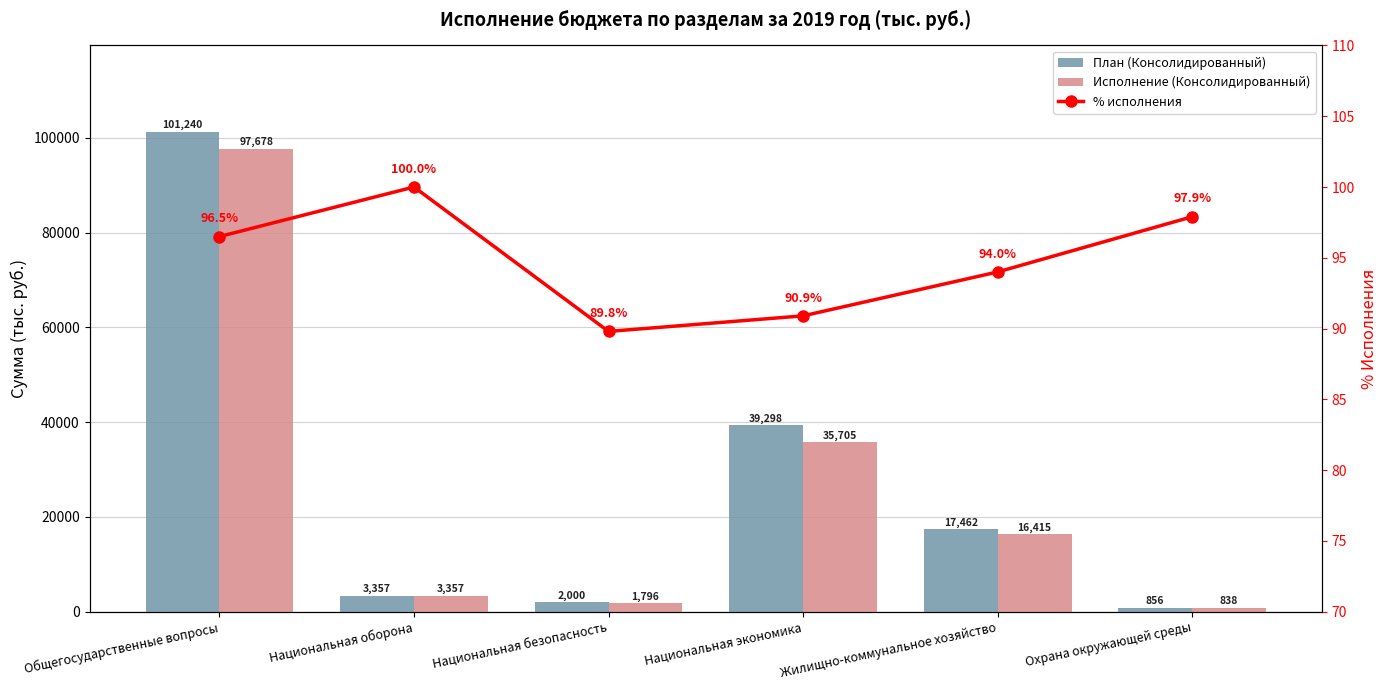

Reading left to right, transcribe all the data shown in this chart.

План (Консолидированный): Общегосударственные вопросы=101239.9	Национальная оборона=3357.4	Национальная безопасность=2000.4	Национальная экономика=39298.0	Жилищно-коммунальное хозяйство=17462.4	Охрана окружающей среды=856.1
Исполнение (Консолидированный): Общегосударственные вопросы=97677.8	Национальная оборона=3357.4	Национальная безопасность=1795.8	Национальная экономика=35705.0	Жилищно-коммунальное хозяйство=16414.5	Охрана окружающей среды=838.4
% исполнения: Общегосударственные вопросы=96.5	Национальная оборона=100.0	Национальная безопасность=89.8	Национальная экономика=90.9	Жилищно-коммунальное хозяйство=94.0	Охрана окружающей среды=97.9